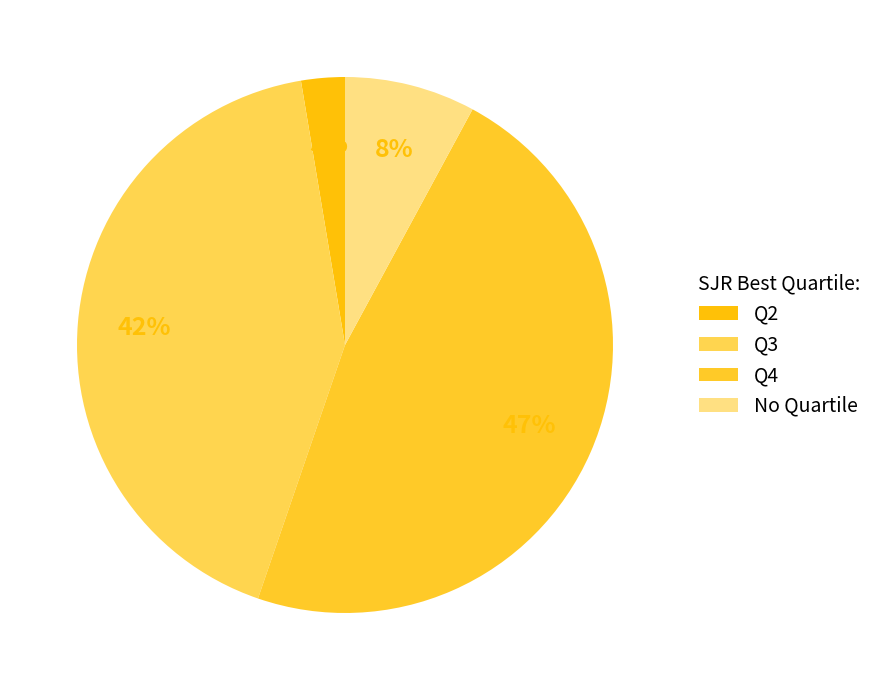

Does Q4 represent more than half of the total?

No